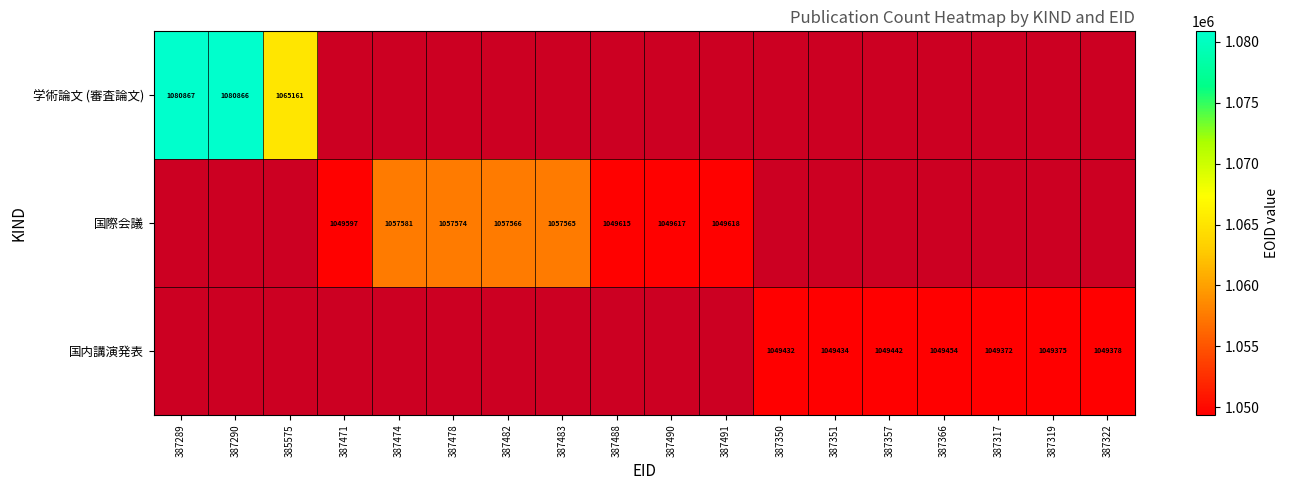

Between 387322 and 387350, which is larger?

387350